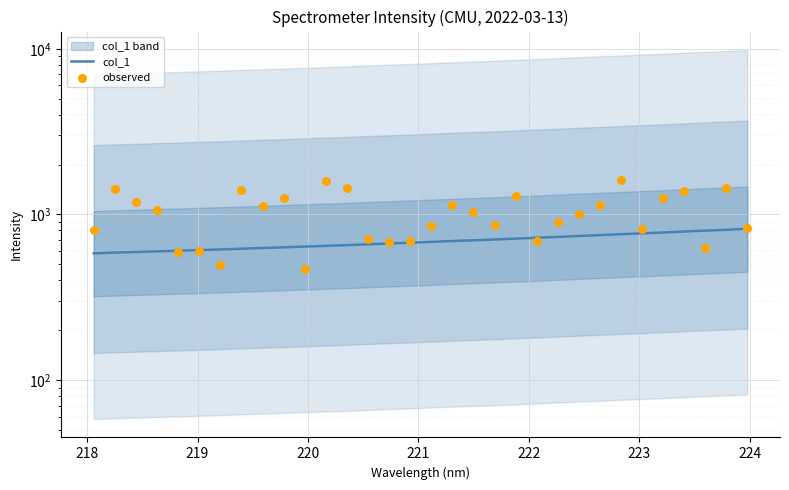

Which series reaches the maximum Y coordinate?

observed